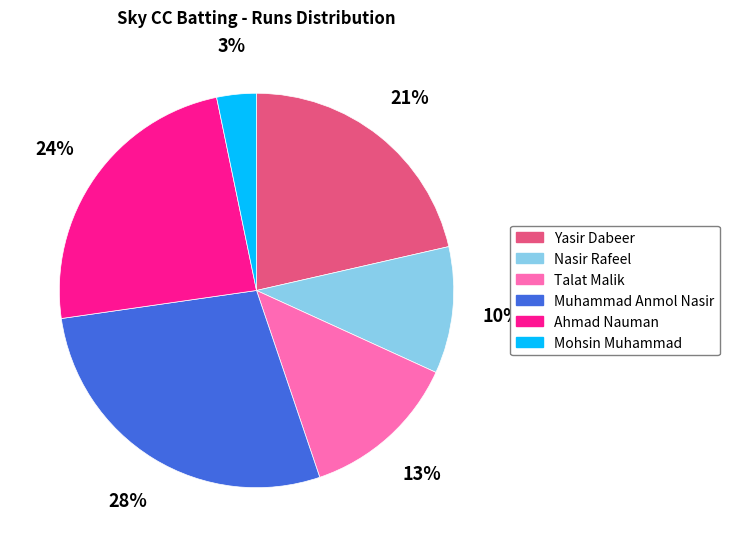

The Nasir Rafeel slice represents 10% of the pie. True or false?

True